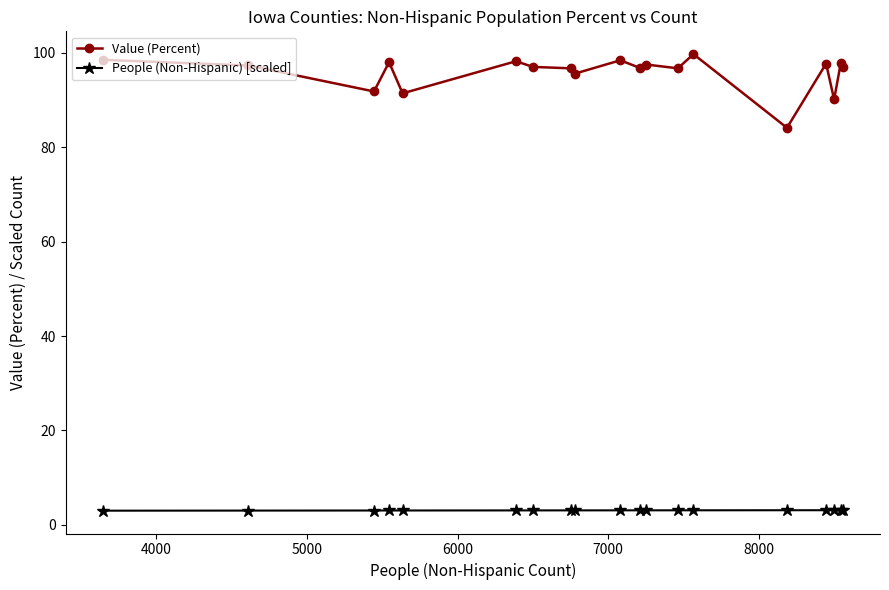

What is the difference between the maximum and minimum values in the Value (Percent) series?

15.6